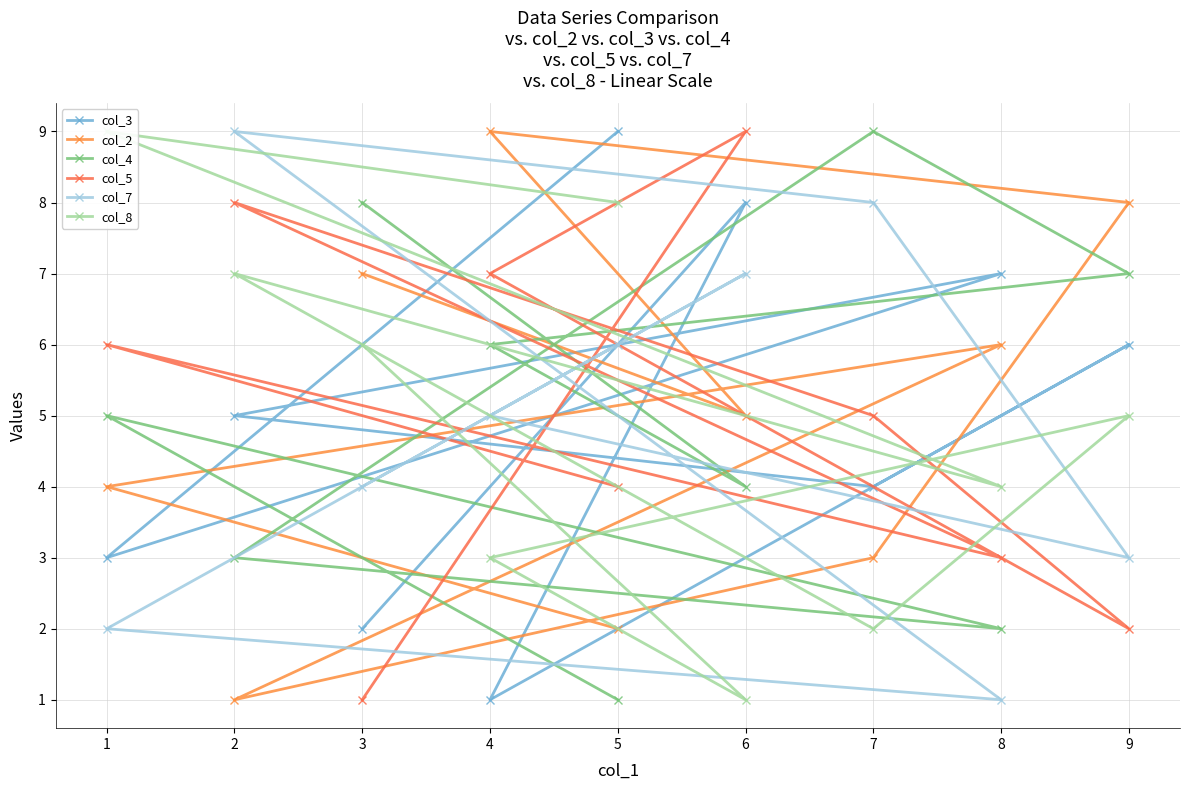

What is the average value of the col_2 series?

5